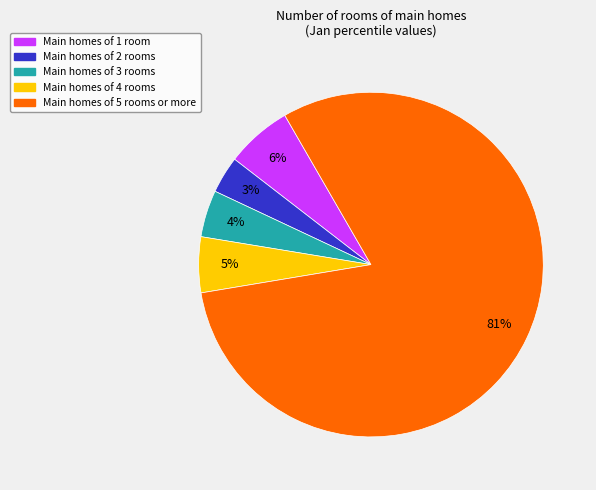

Does any single category account for the majority?

Yes